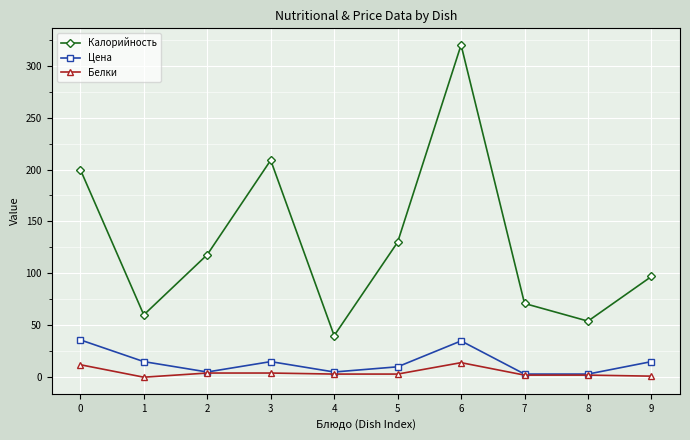

What is the greatest value displayed?

320.0